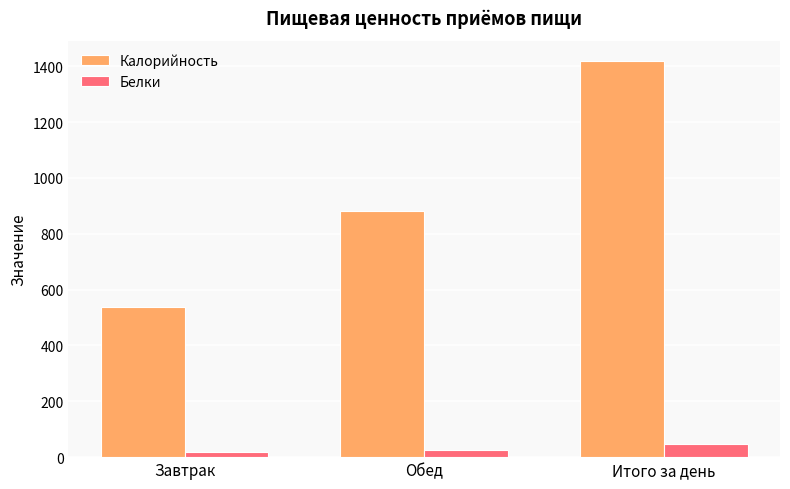

What is the difference between the maximum and second lowest values in the Белки series?

19.4